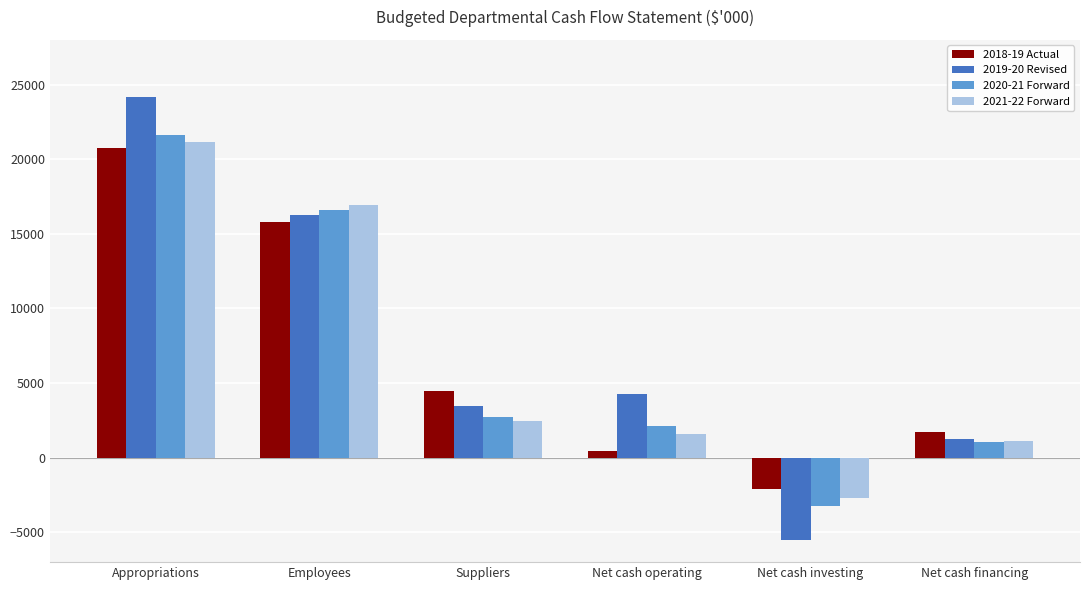

What is the spread (max minus min) of values at Suppliers?

2014